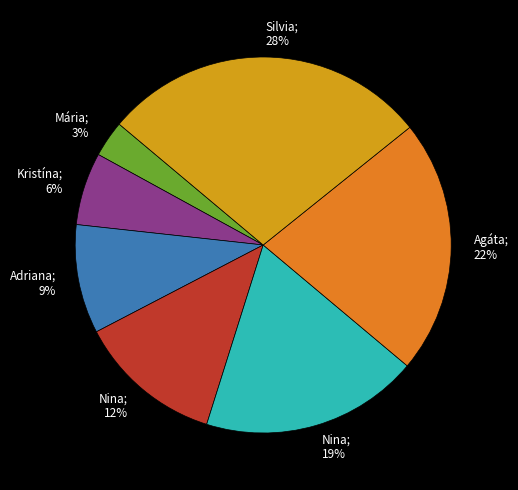

Is there any slice that represents more than half of the pie?

No